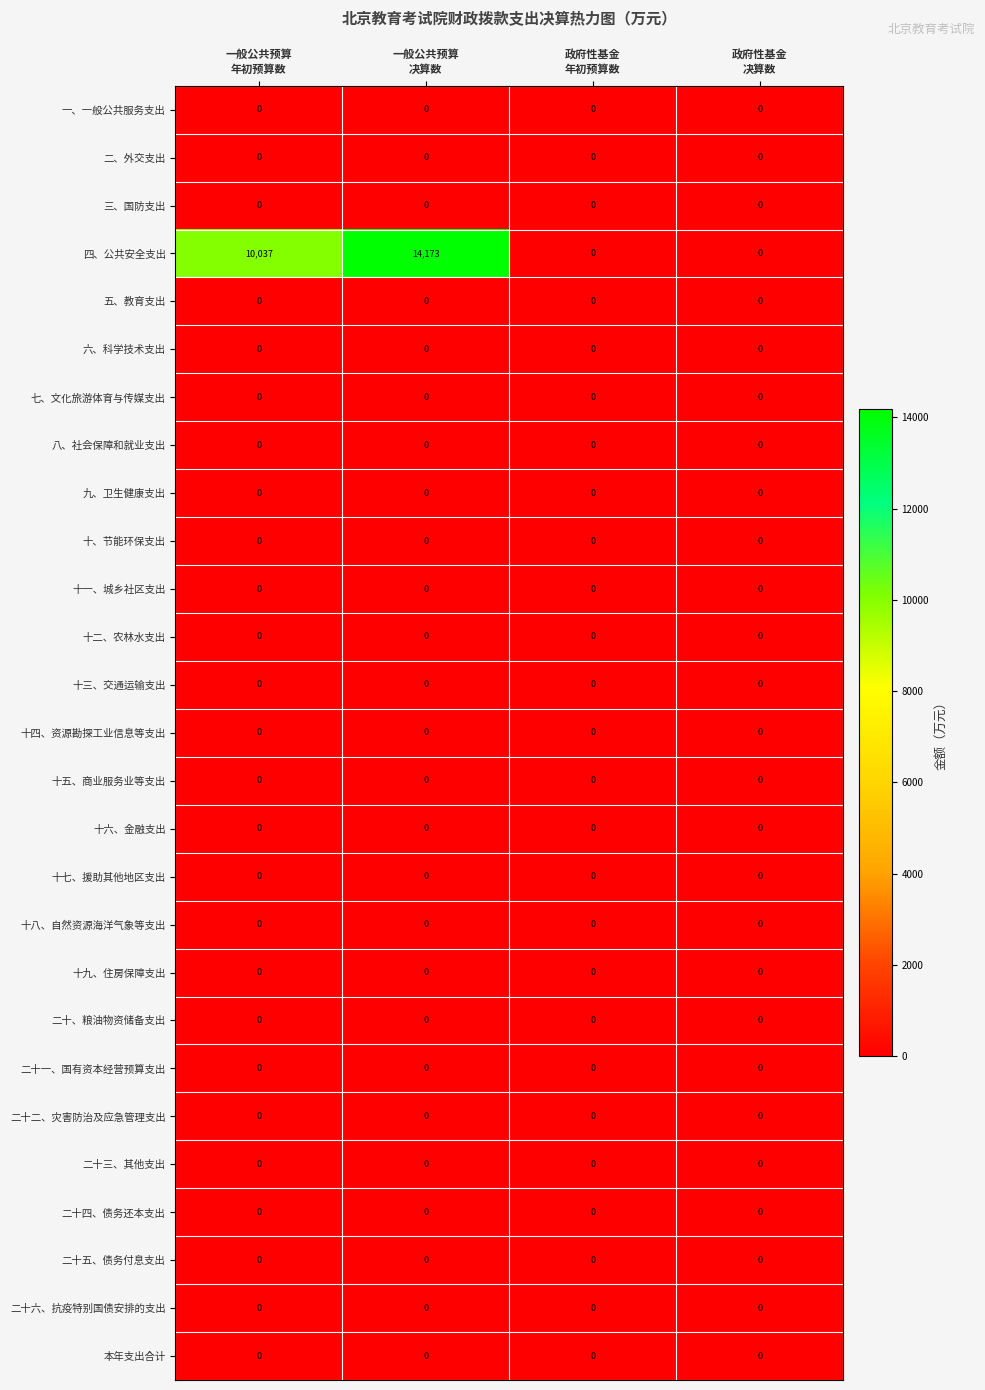

What is the maximum value shown in the chart?

14173